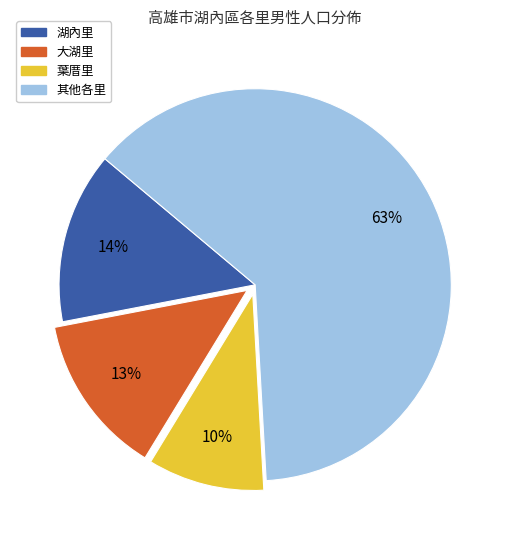

How many slices are in this pie chart?

4